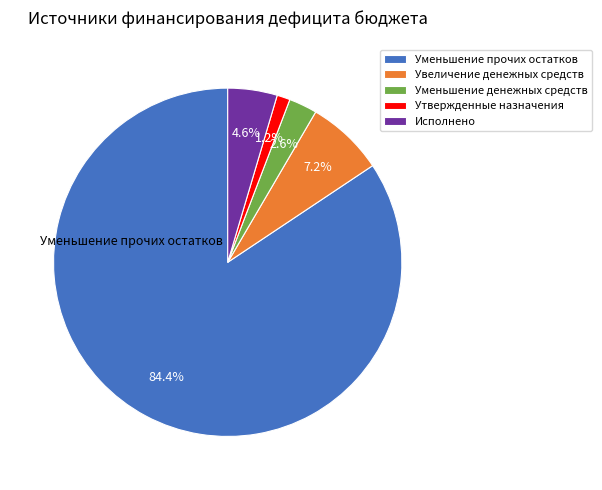

What percentage is the Уменьшение прочих остатков slice, to the nearest percent?

84%